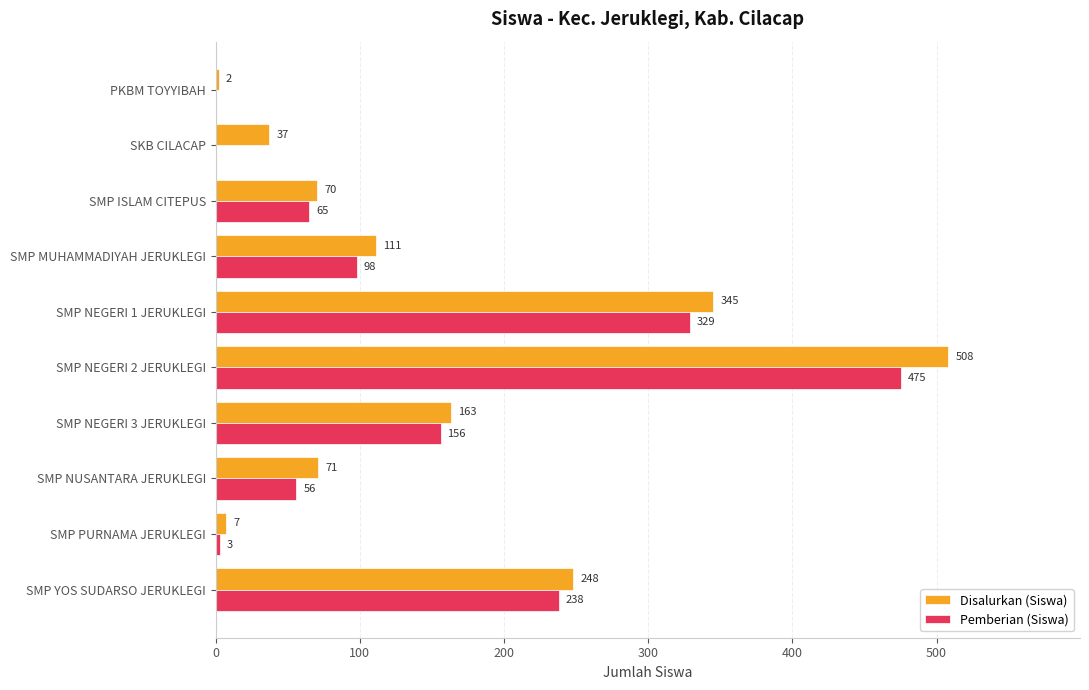

Between SKB CILACAP and SMP MUHAMMADIYAH JERUKLEGI, which series saw the biggest shift?

Pemberian (Siswa)